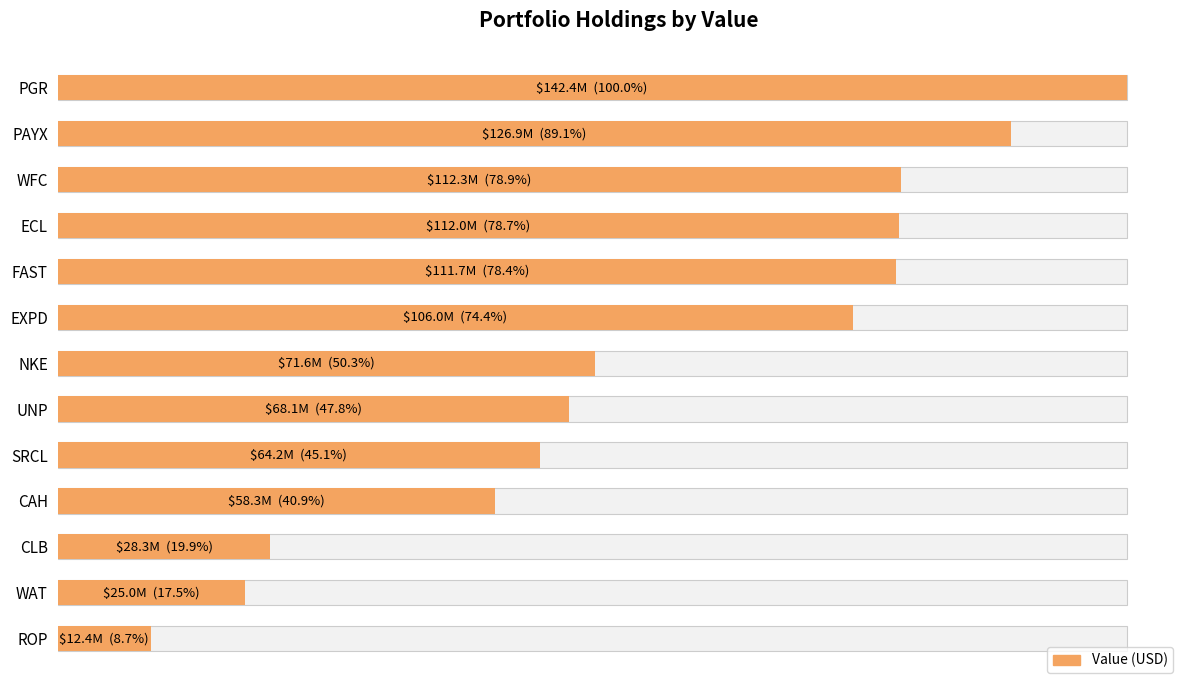

How many series are shown in this chart?

1